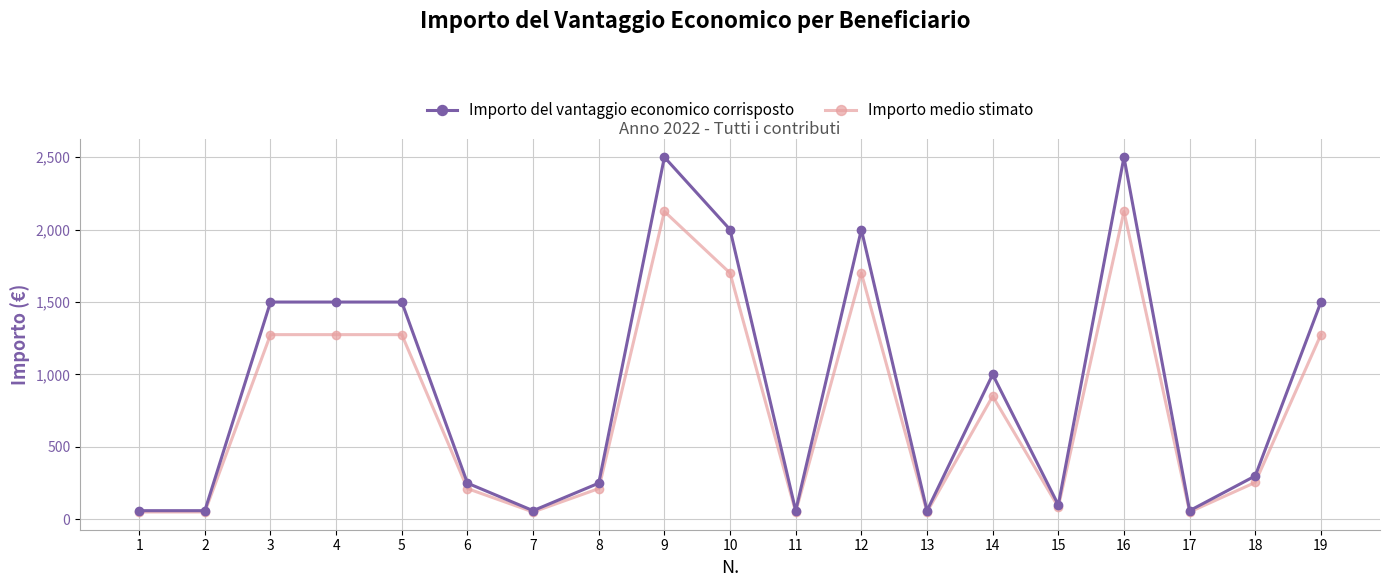

What is the difference between the maximum and minimum values in the Importo del vantaggio economico corrisposto series?

2440.0